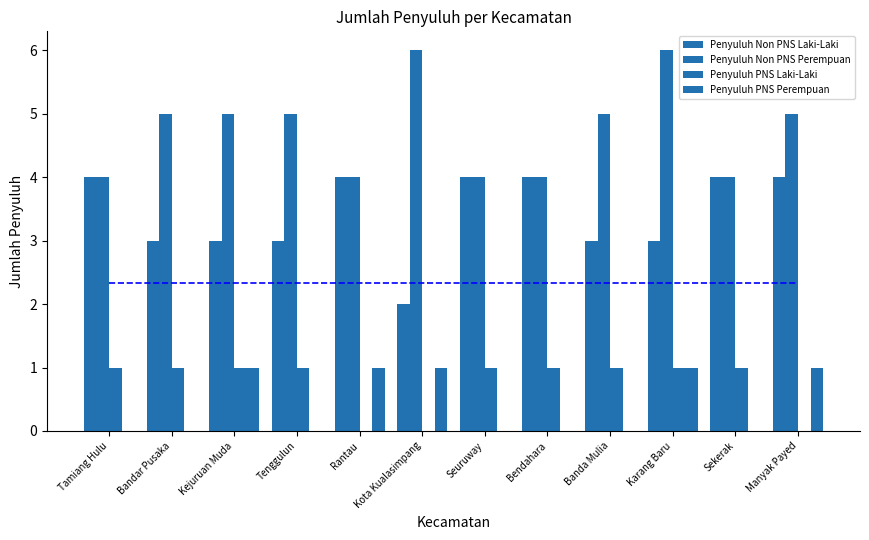

How many groups of bars are there?

12